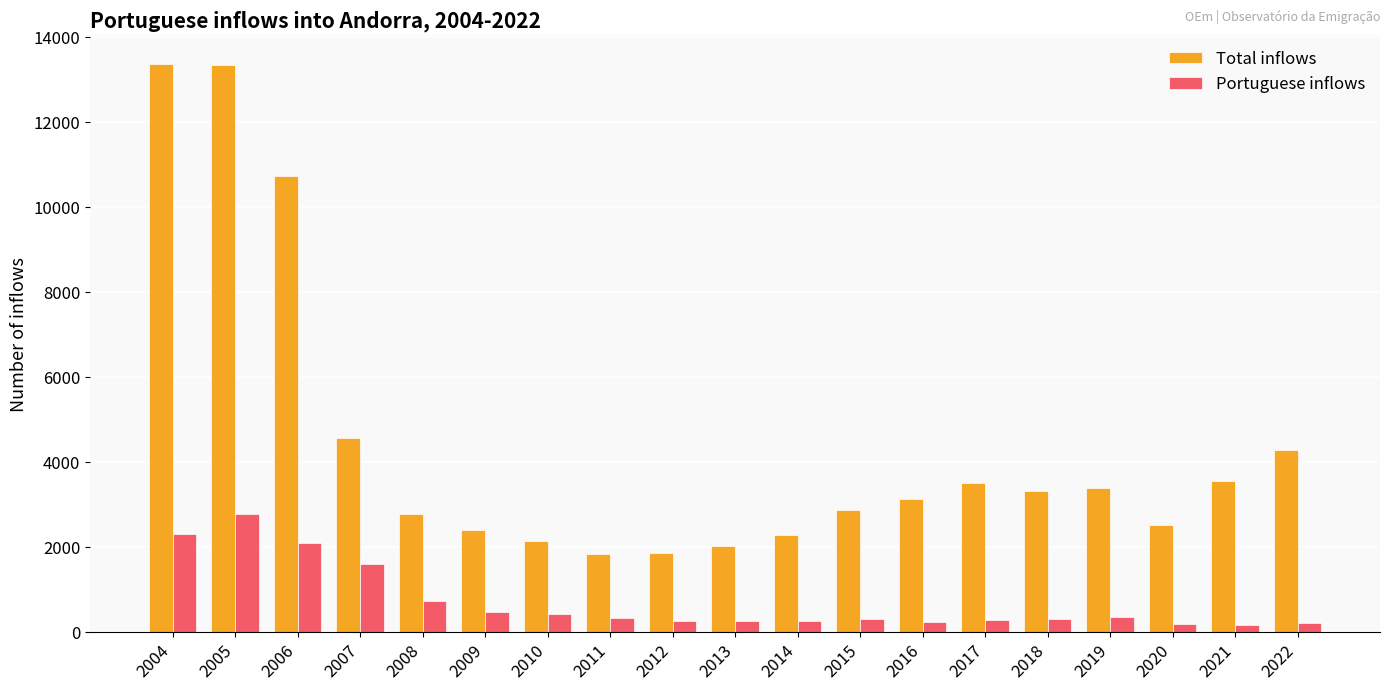

Which series has the largest total across all categories?

Total inflows